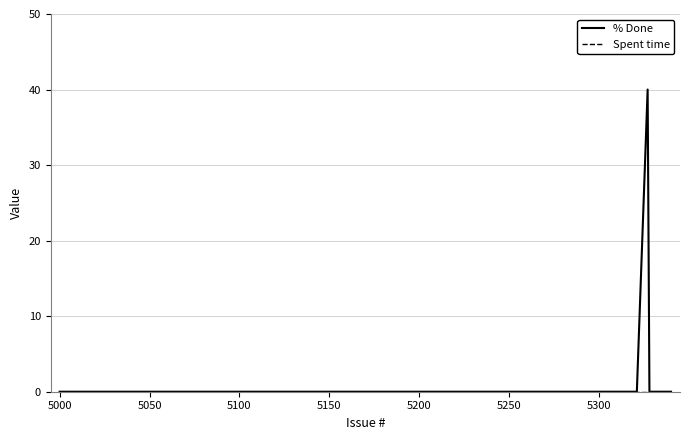

Which series has the widest spread of values?

% Done